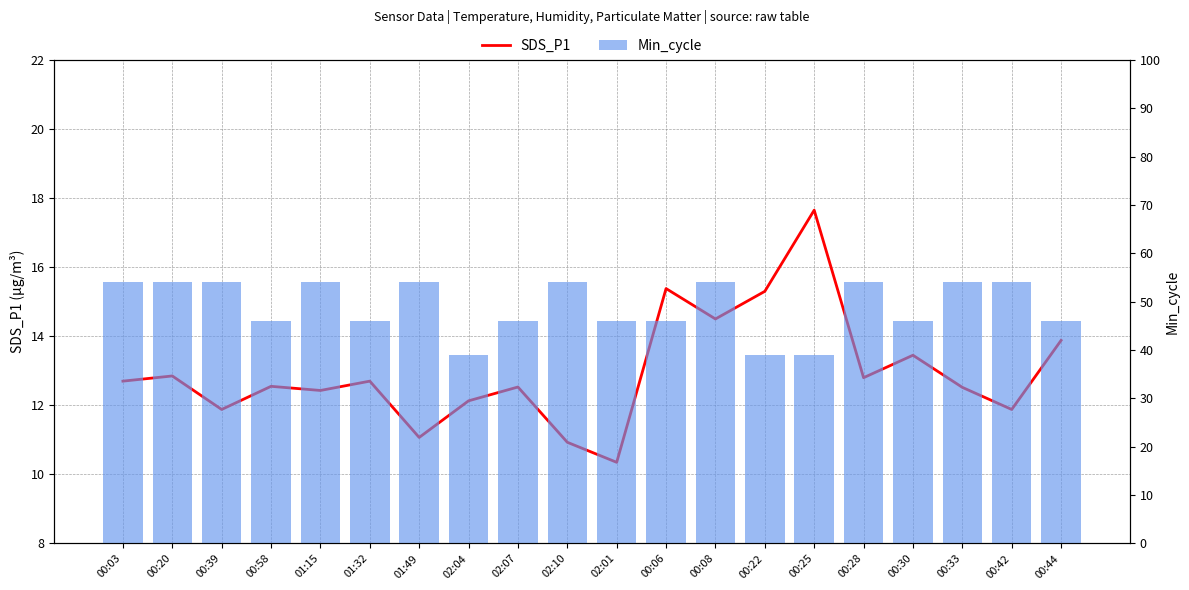

What is the total value across all series at 00:25?

56.6